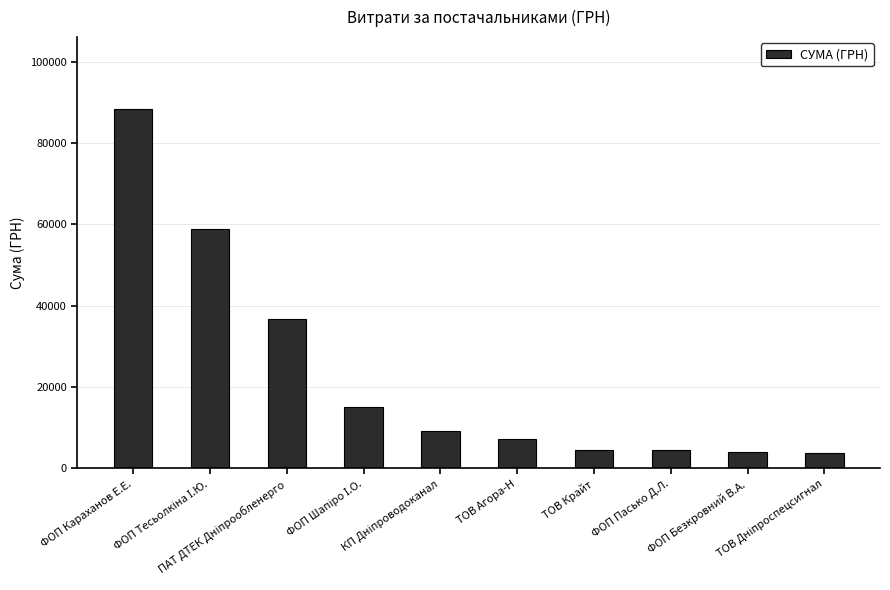

What is the average value?

23225.2